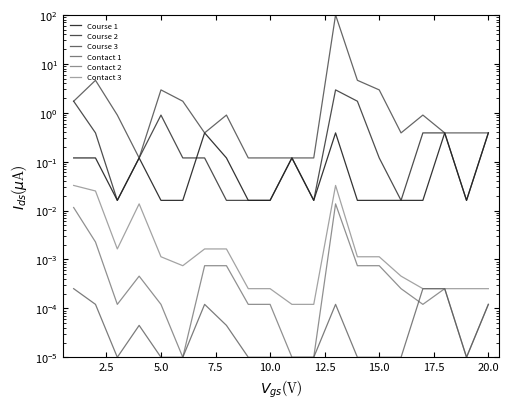

True or false: Contact 2 has a value of 0.0 at 5.0.

True